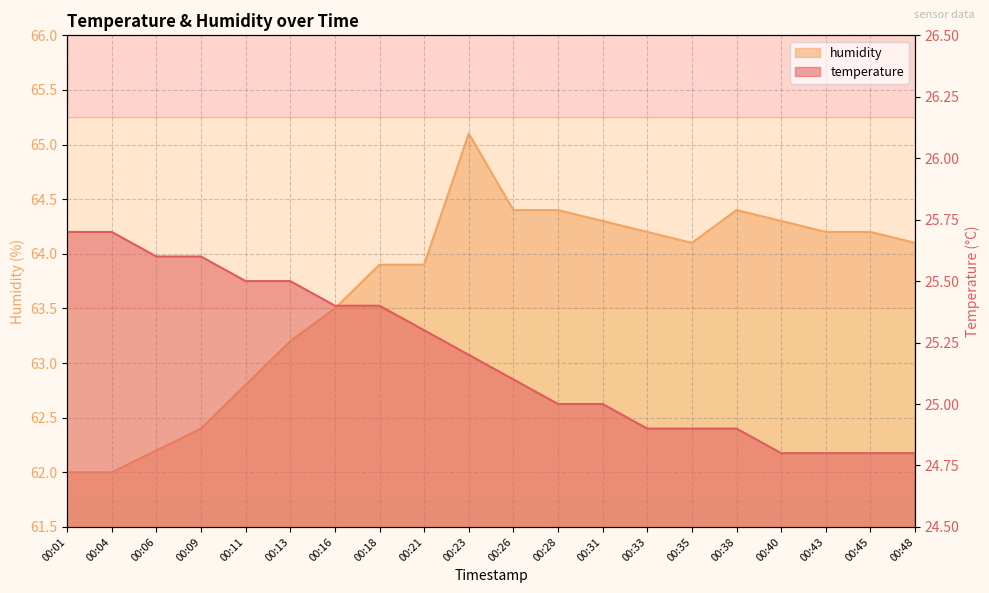

Rank the series by their average value, from lowest to highest.

temperature, humidity